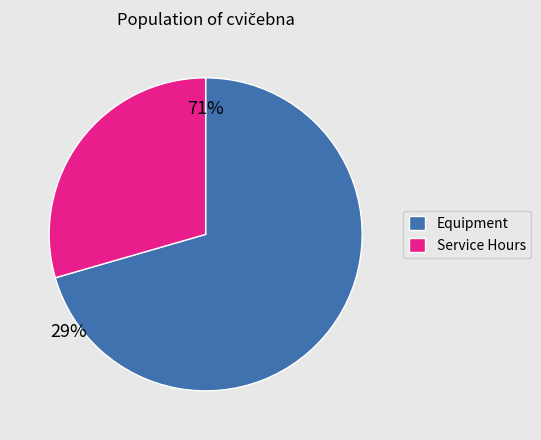

Is it true that Equipment is 71% of the pie?

True